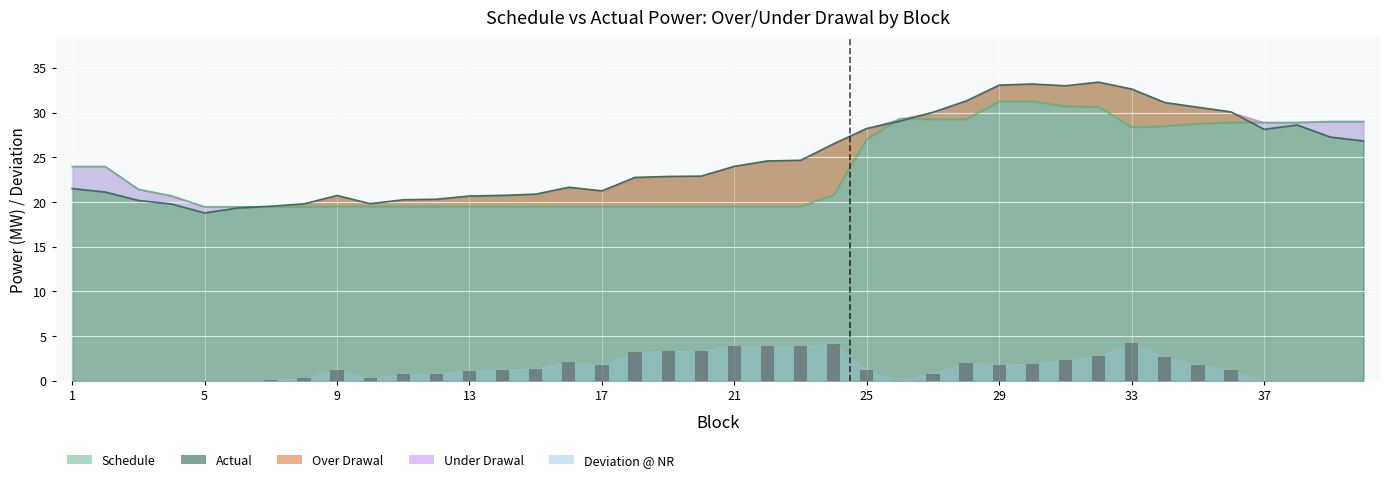

What is the difference between the second highest and minimum values in the Actual series?

14.4